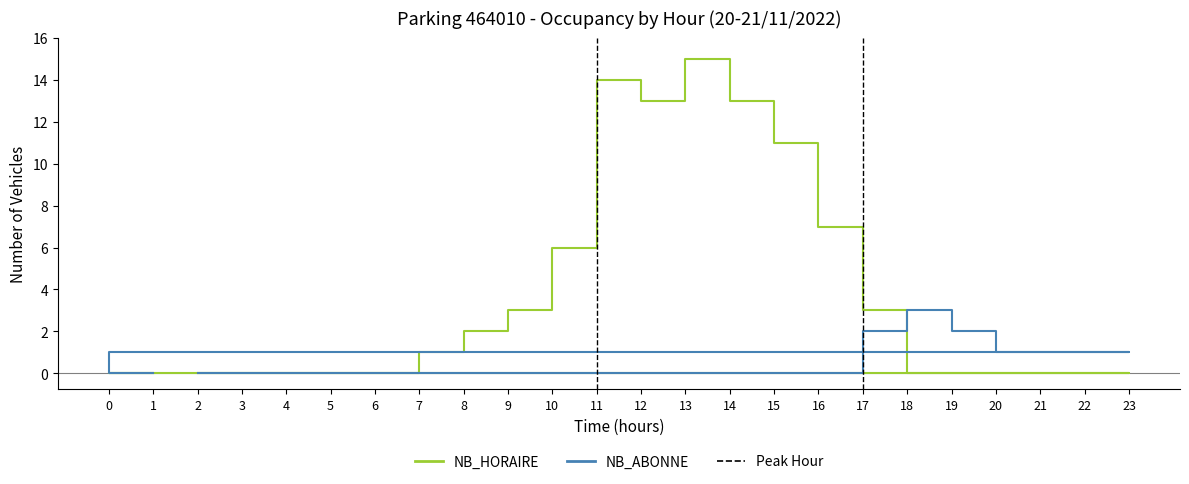

What is the difference between the maximum and minimum values in the NB_ABONNE series?

3